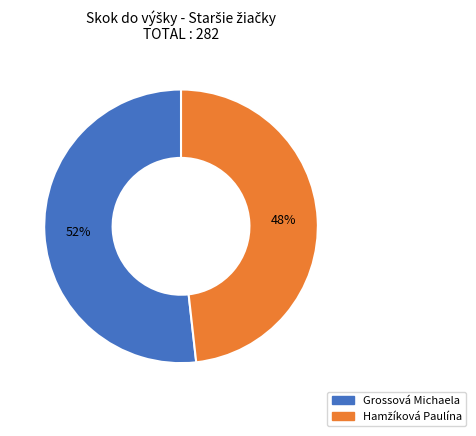

To the nearest percent, what is the difference between the largest and smallest slice percentages?

4%